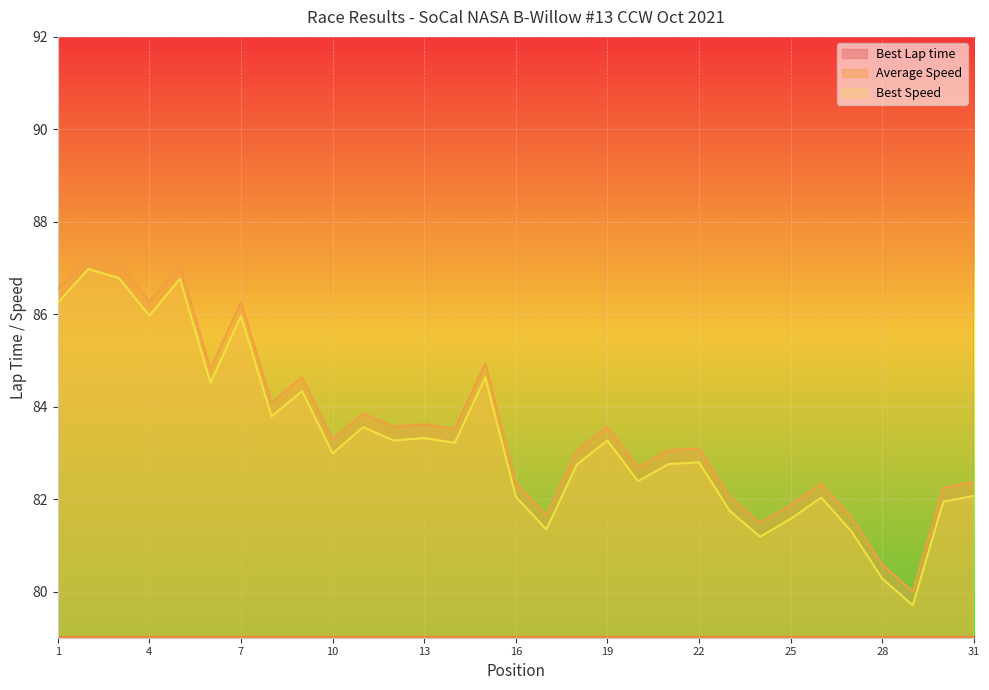

What is the spread (max minus min) of values at 26?

49.1